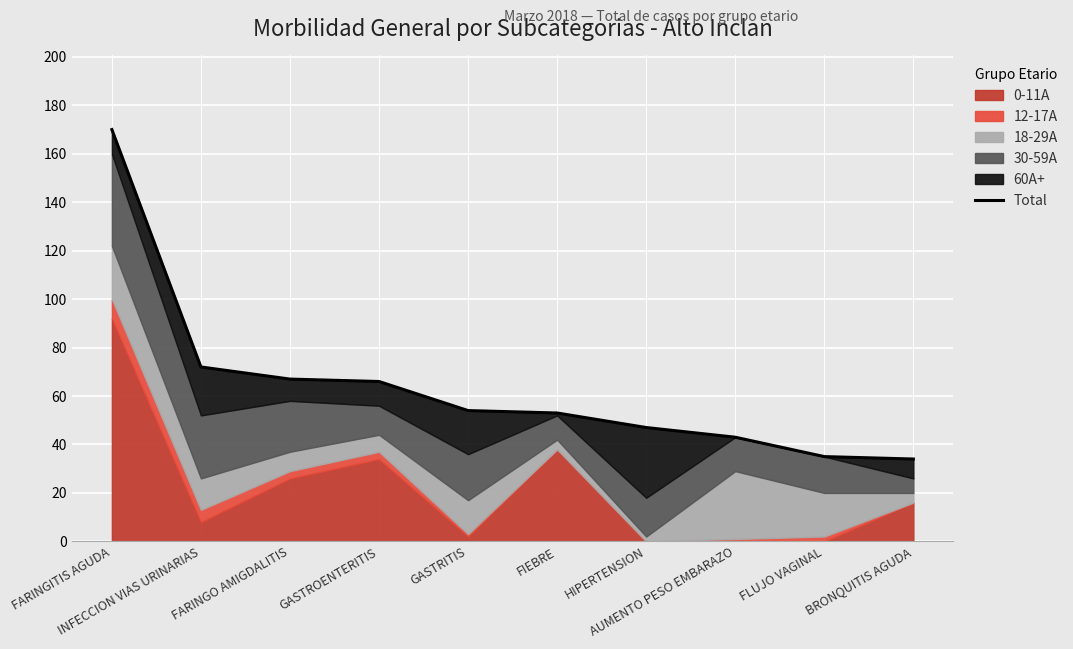

The value at FIEBRE is 53. True or false?

True